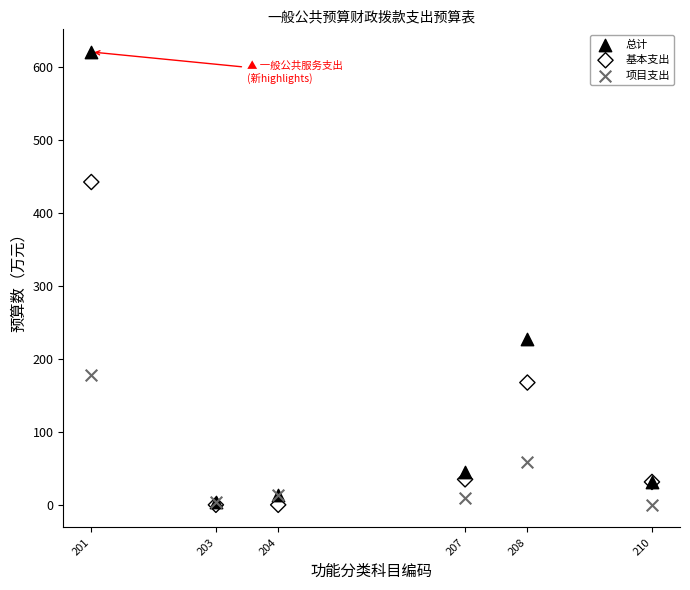

In the 总计 series, what Y value is closest to 312?

226.9